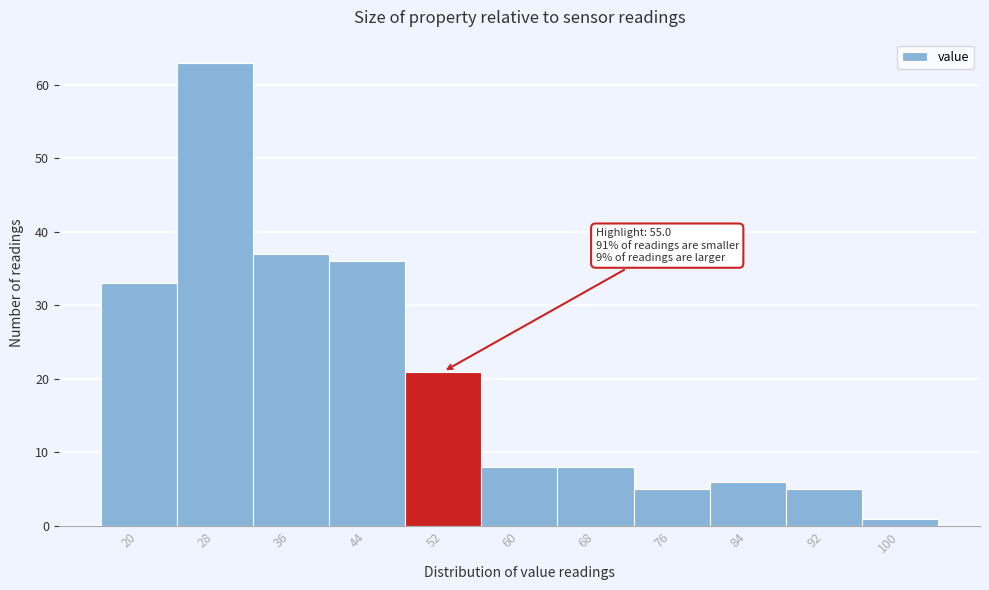

Reading left to right, what are all the values shown in this chart?

20=33	28=63	36=37	44=36	52=21	60=8	68=8	76=5	84=6	92=5	100=1